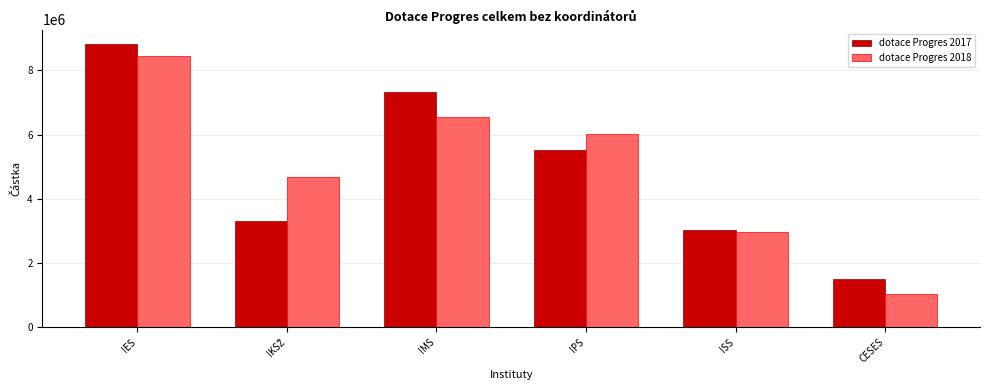

Reading left to right, transcribe all the data shown in this chart.

dotace Progres 2017: 8828872.0	3313041.6	7325896.8	5518783.2	3007590.9	1505928.0
dotace Progres 2018: 8448555.0	4675983.0	6535478.0	6017288.0	2947702.0	1012569.0